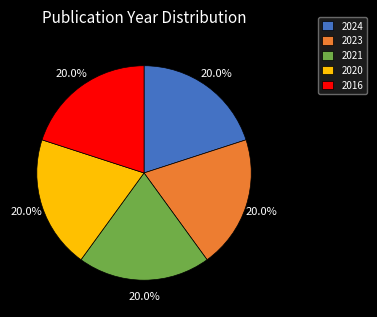

To the nearest percent, what is the average slice percentage?

20%